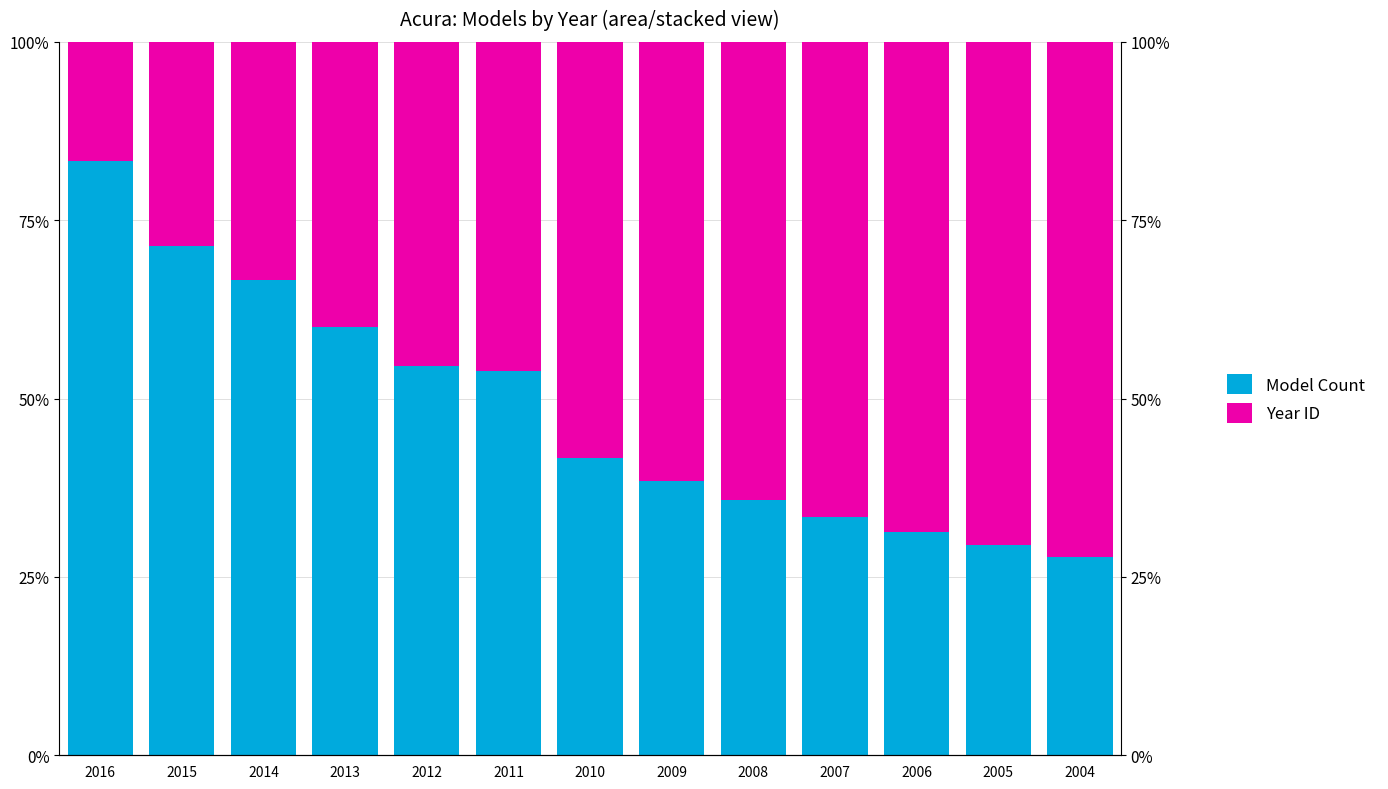

What is the sum of all Year ID values?

672.6